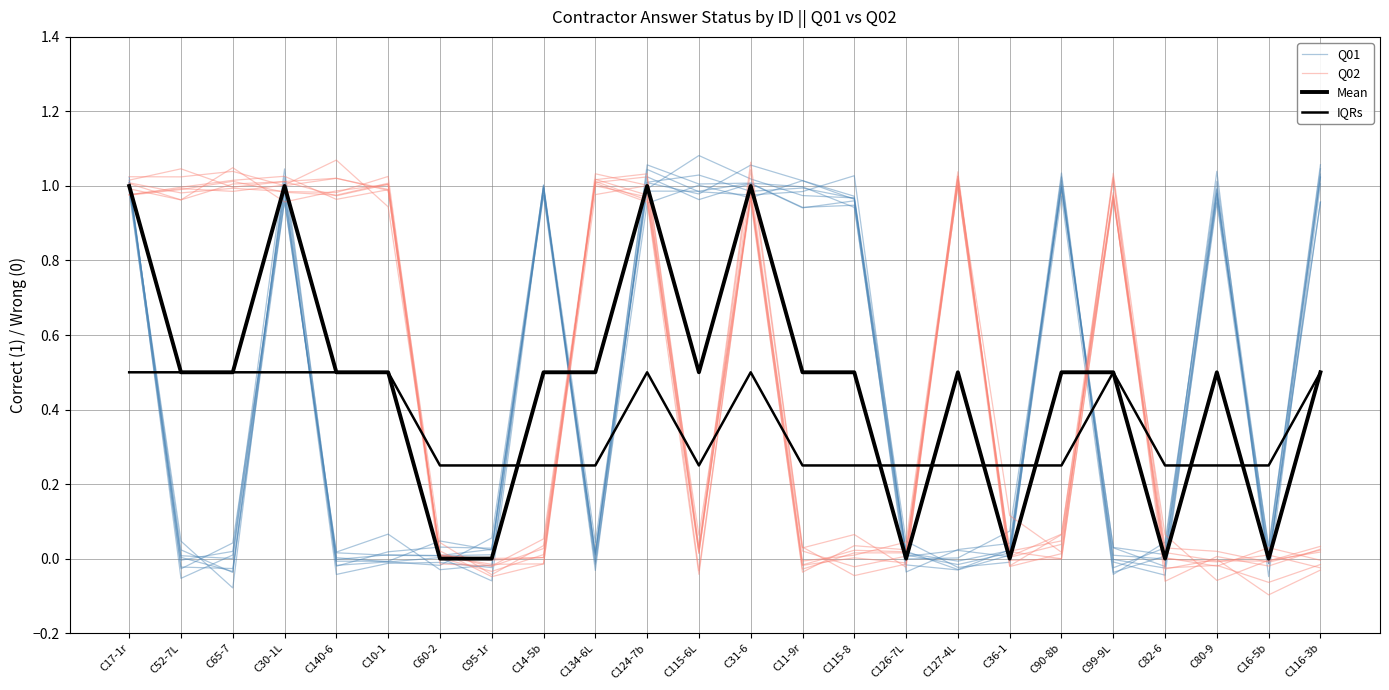

What is the difference between the maximum and second lowest values in the Q01 series?

1.1